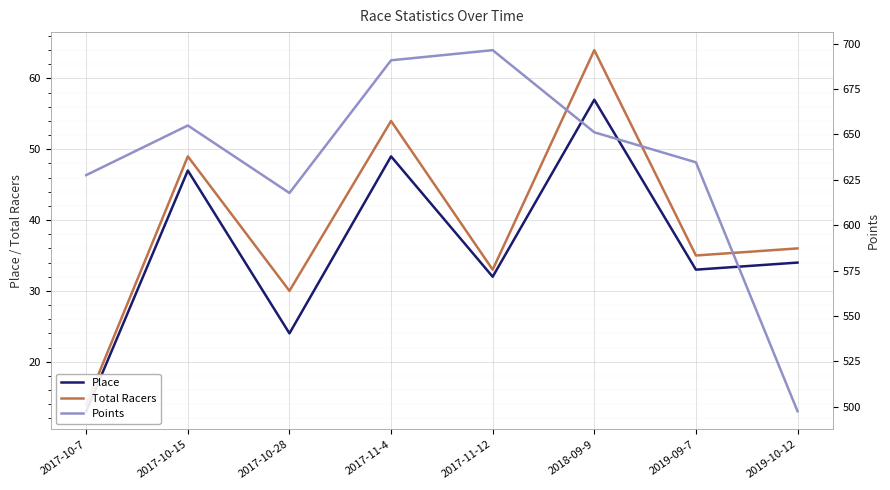

How many lines are shown in the chart?

3